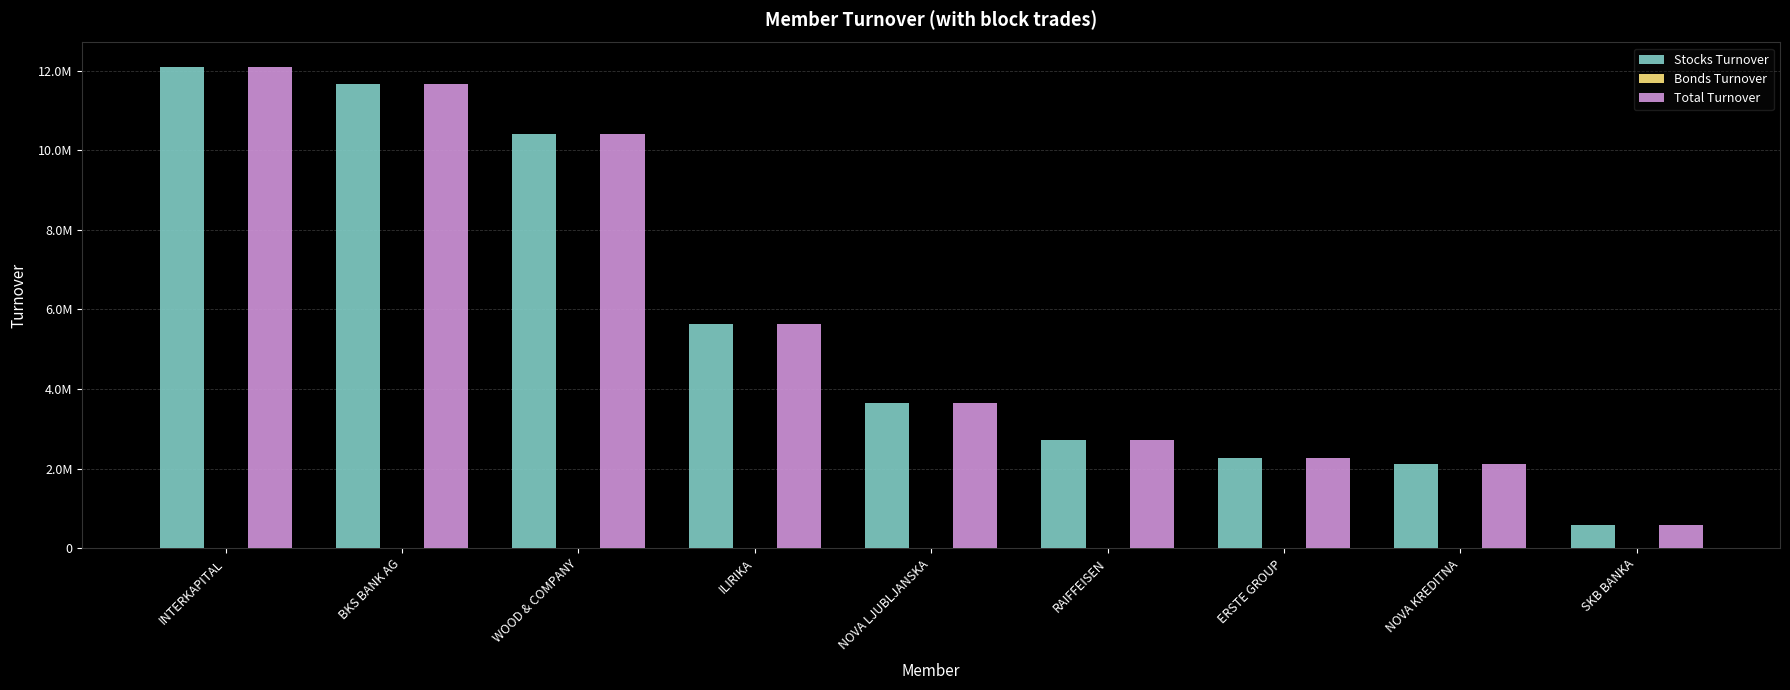

Are the bars horizontal?

No